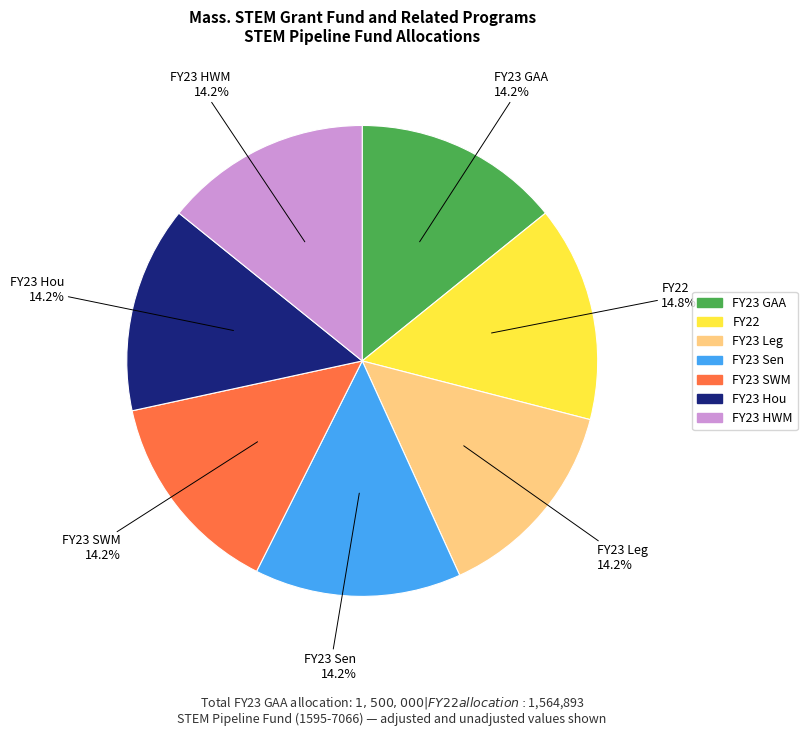

The FY23 GAA slice represents 14% of the pie. True or false?

True